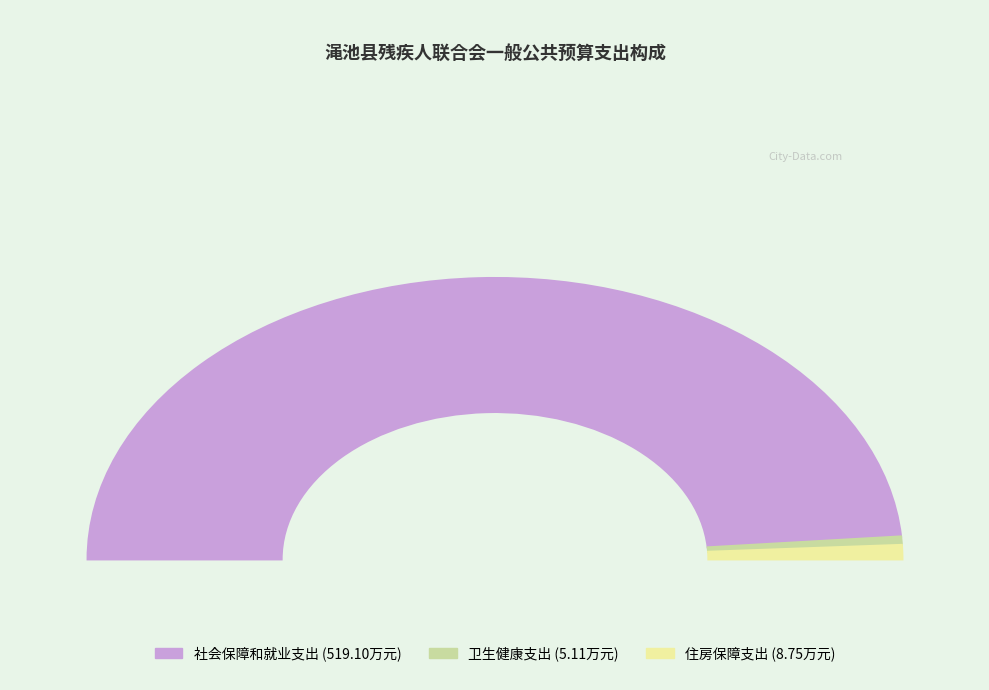

To the nearest percent, what is the difference between the largest and smallest slice percentages?

96%